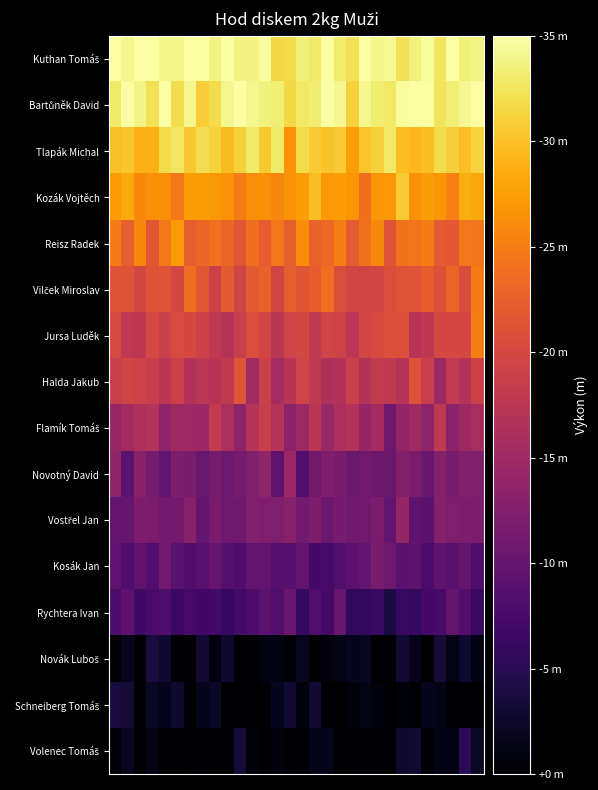

How many data points does each series have?

30